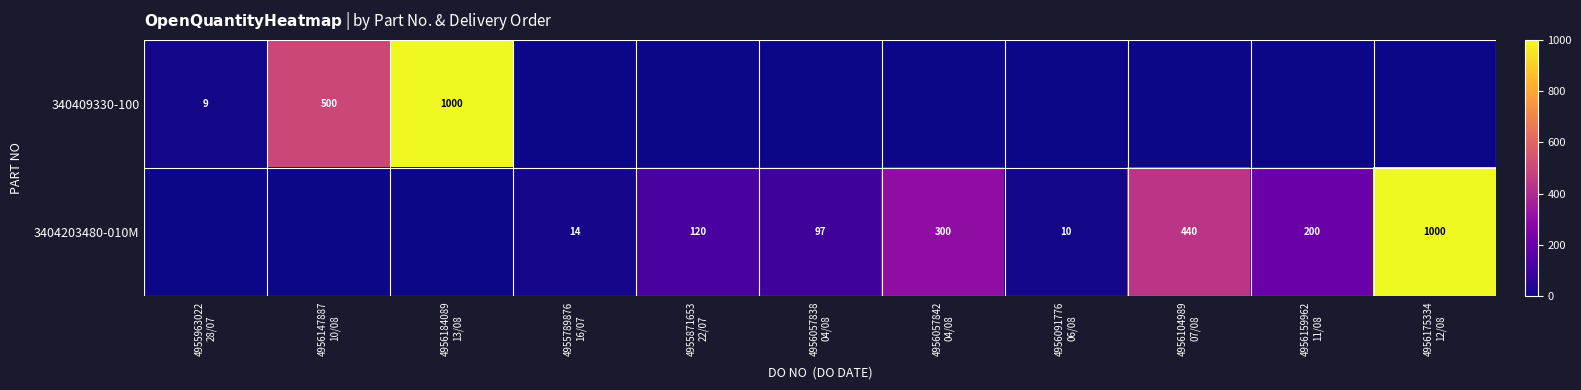

The 340409330-100 series shows 239 at 4956184089 13/08. True or false?

False